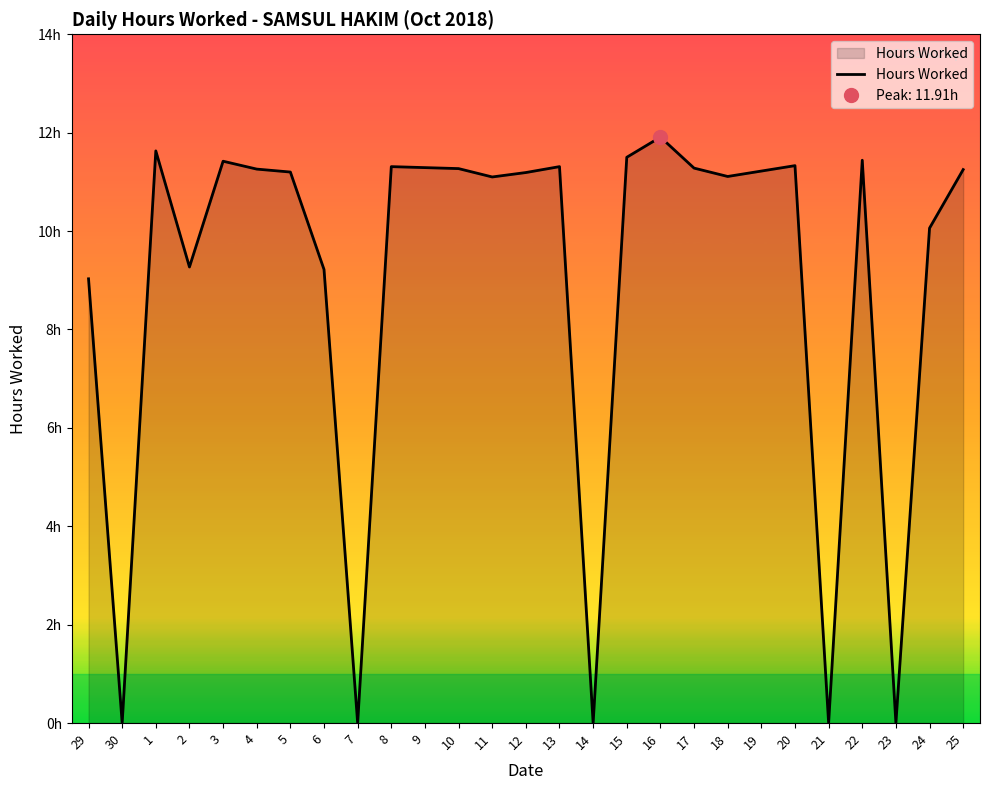

List the labels in order of value, smallest first.

30, 7, 14, 21, 23, 29, 6, 2, 24, 11, 18, 12, 5, 19, 25, 4, 10, 17, 9, 8, 13, 20, 3, 22, 15, 1, 16